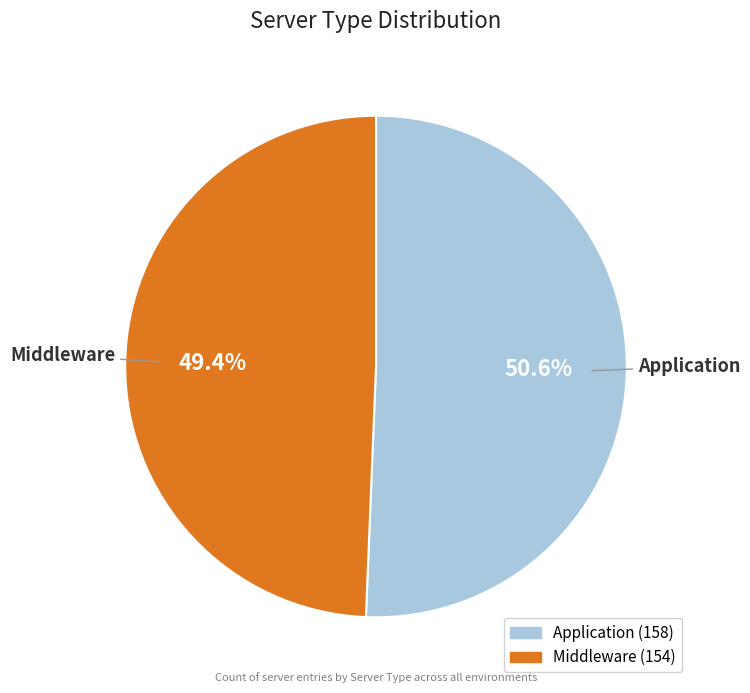

Which slice is the smallest?

Middleware